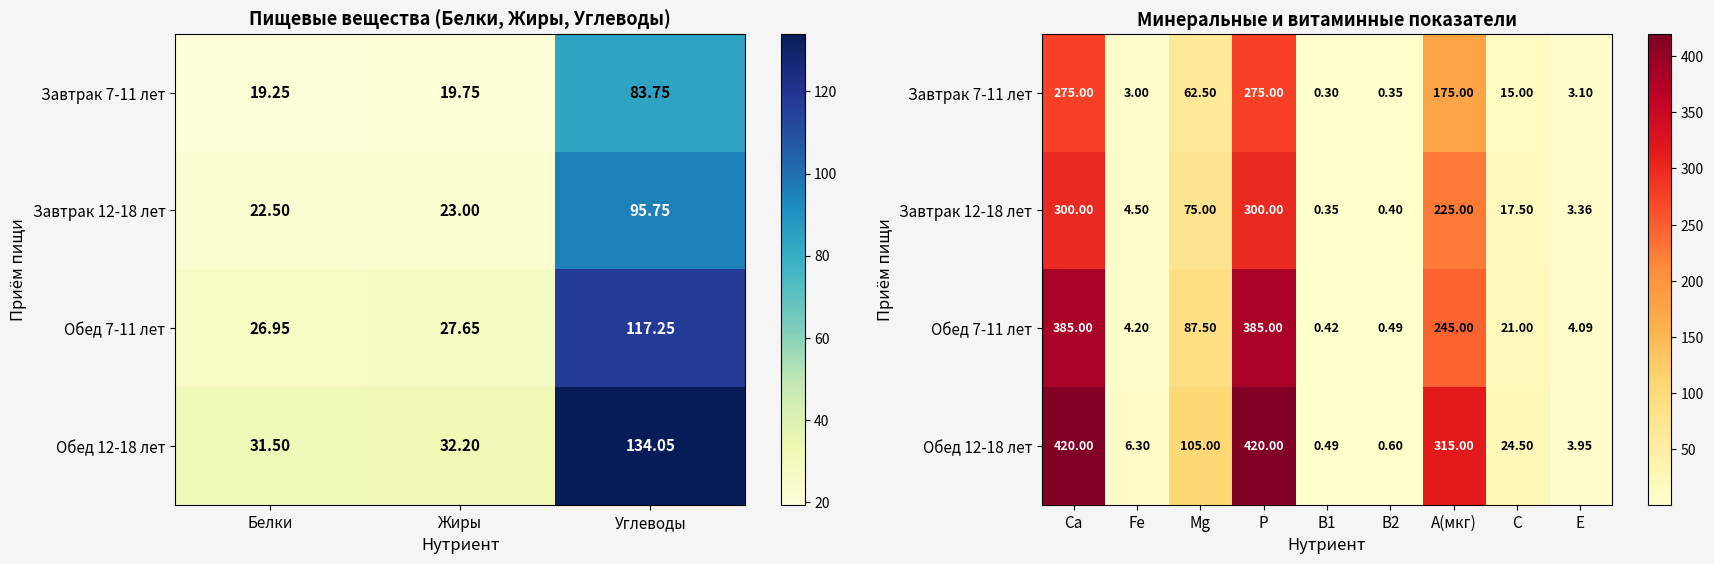

How many categories are shown in the chart?

9